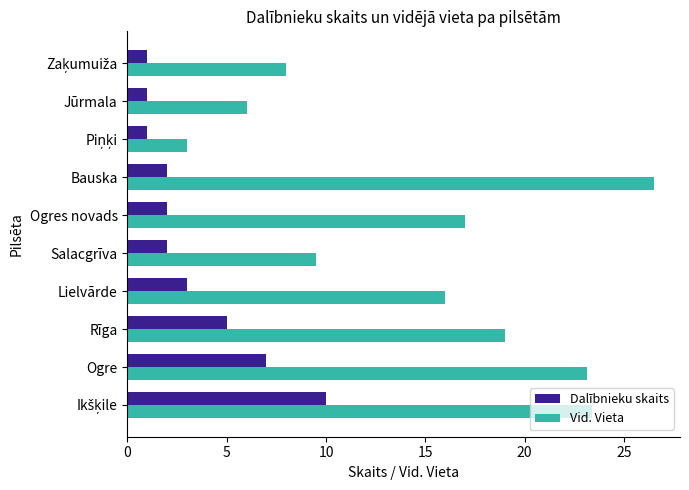

Which series has the largest range (max minus min)?

Vid. Vieta